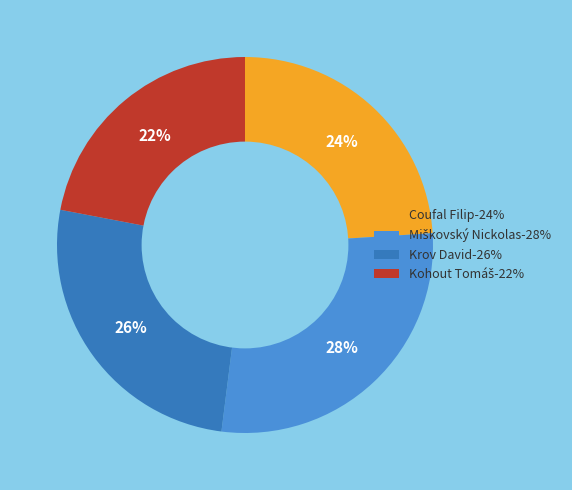

How many segments does this pie chart have?

4